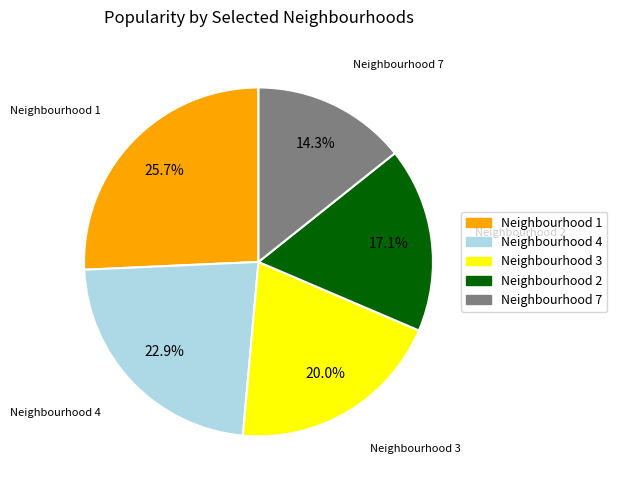

Does any single category account for the majority?

No